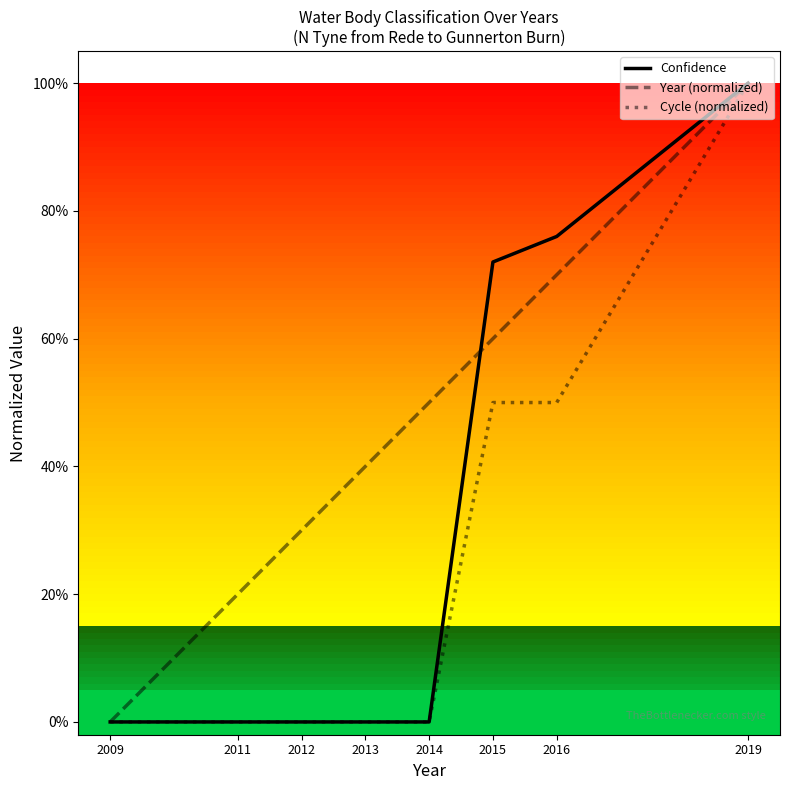

What value does the Year (normalized) series have at 2015?

0.6